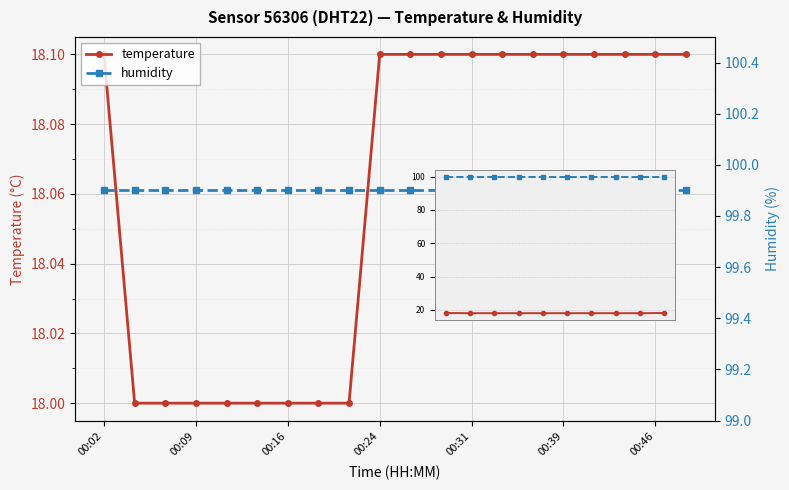

True or false: temperature has a value of 10.5 at 7.

False